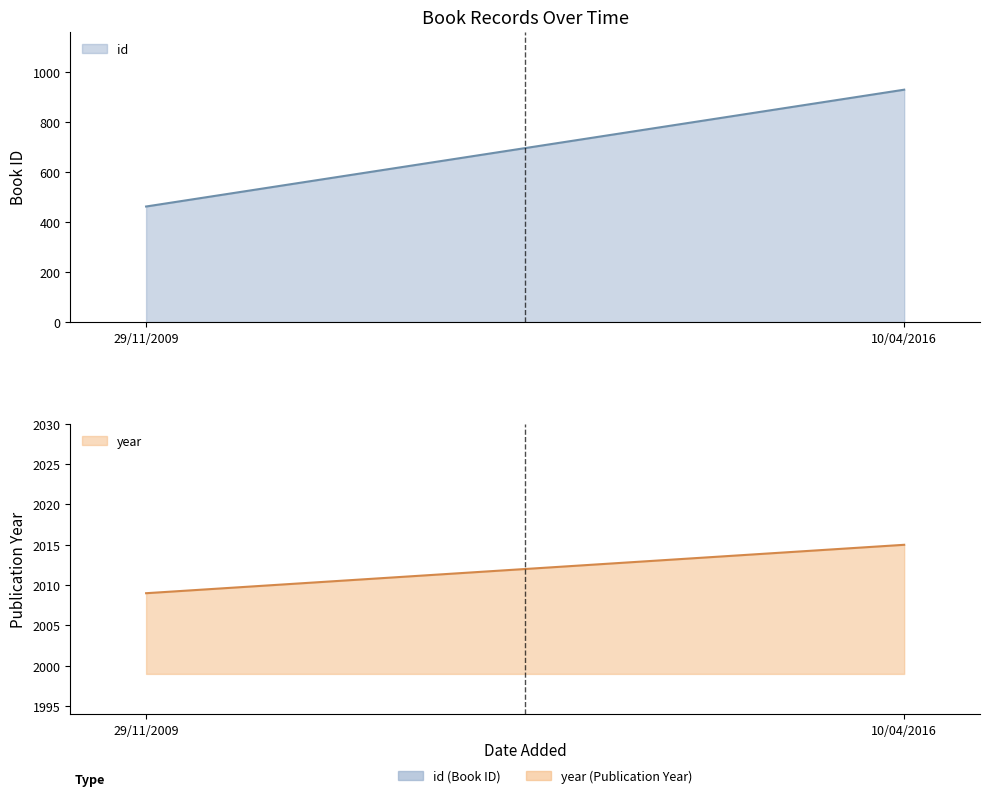

At how many categories does at least one series exceed 1806?

2